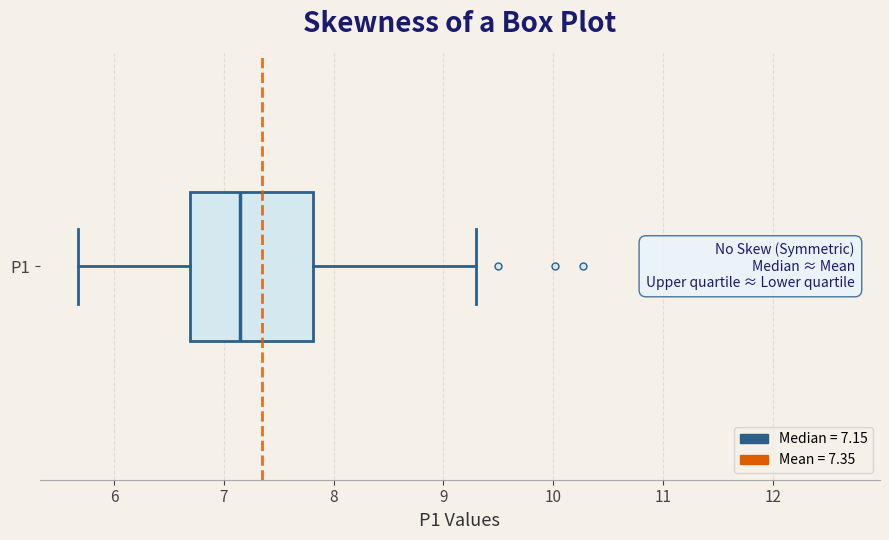

Read this box plot against the x-axis: the position of the median line, the range covered by the box, and the ends of both whiskers. The values are not printed on the chart, so give them approximately, as read against the axis.

median 7.2, box 6.7 to 7.8, whiskers 5.7 to 9.3